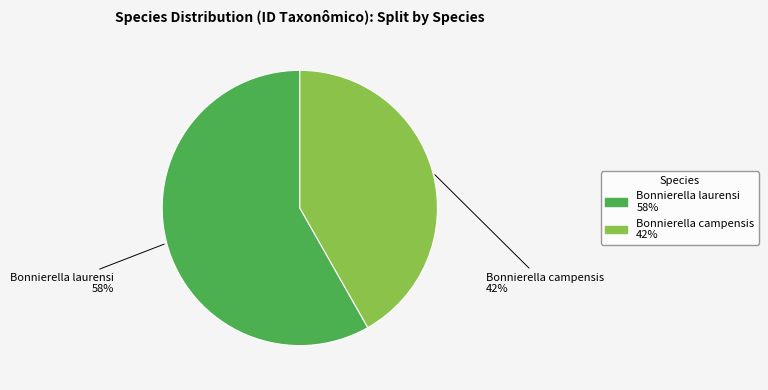

Count the number of slices in the pie.

2